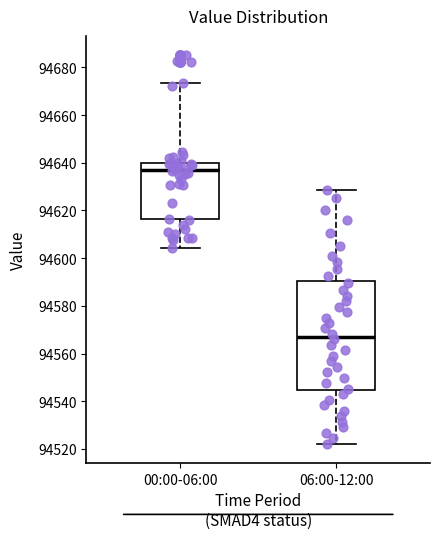

Which box is the tallest, from its lower edge to its upper edge?

06:00-12:00